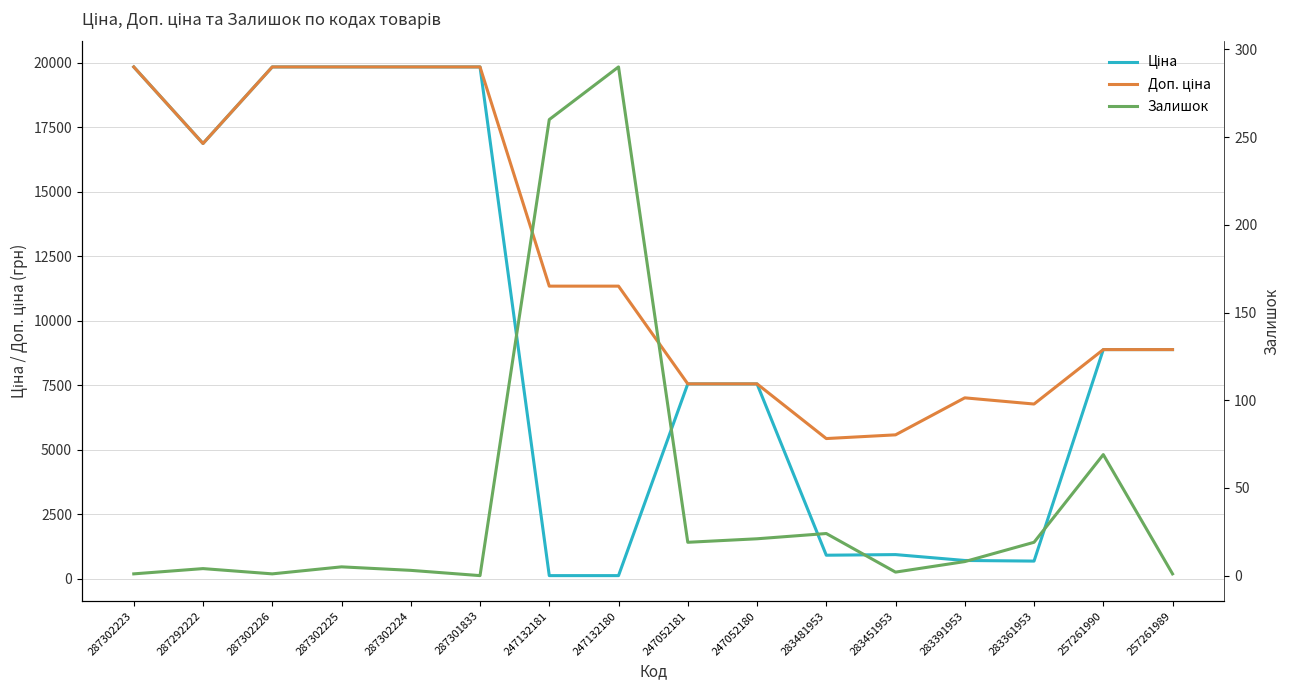

What is the total value across all series at 287302223?

39663.1